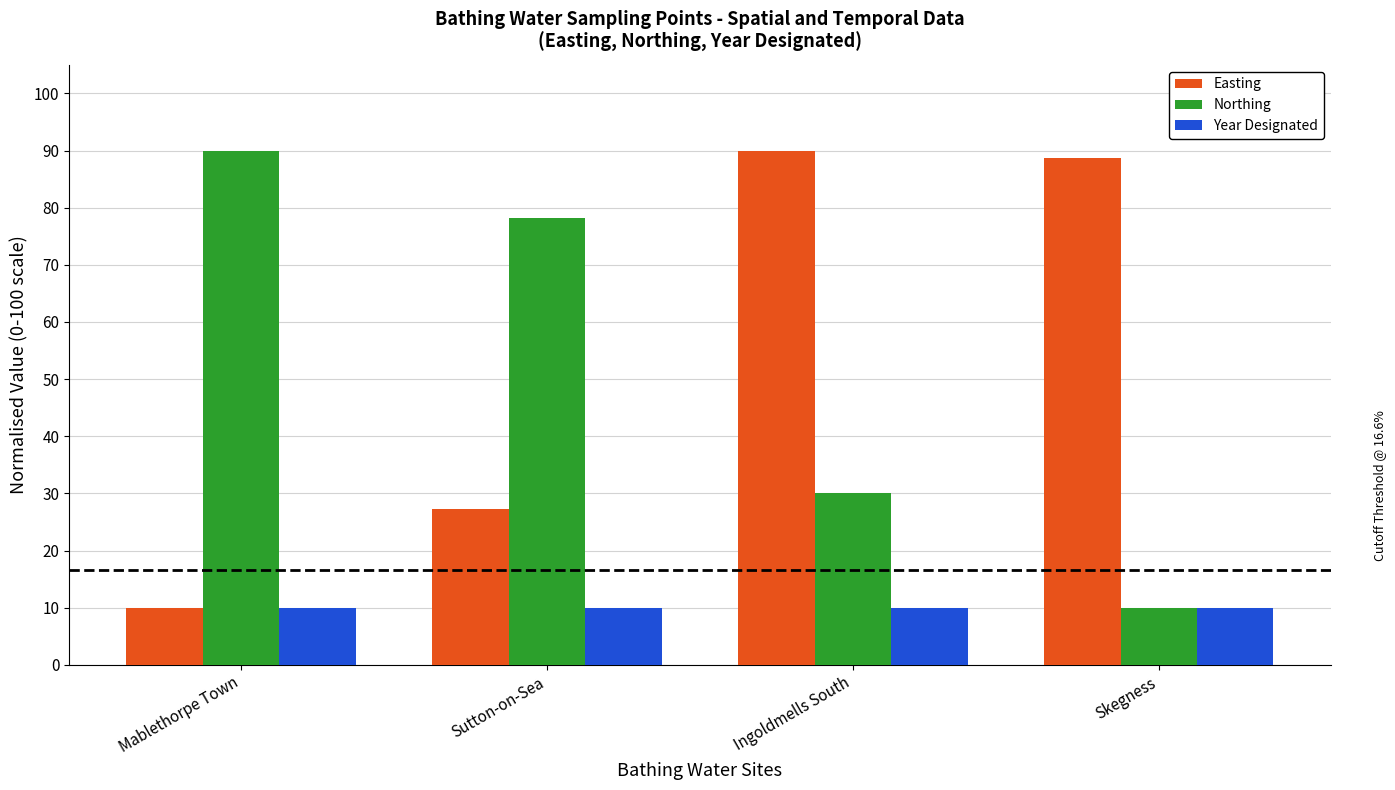

Is it true that Year Designated equals 10.0 at Mablethorpe Town?

True